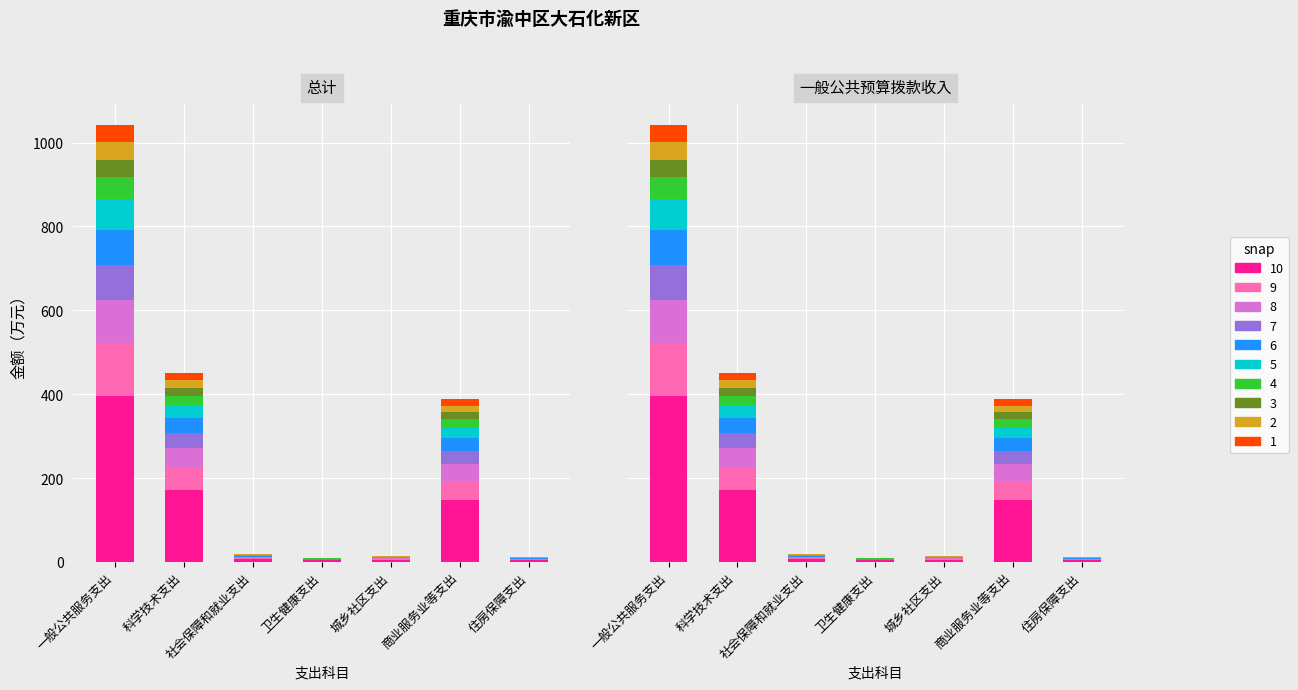

Which has a higher value, 卫生健康支出 or 商业服务业等支出?

商业服务业等支出